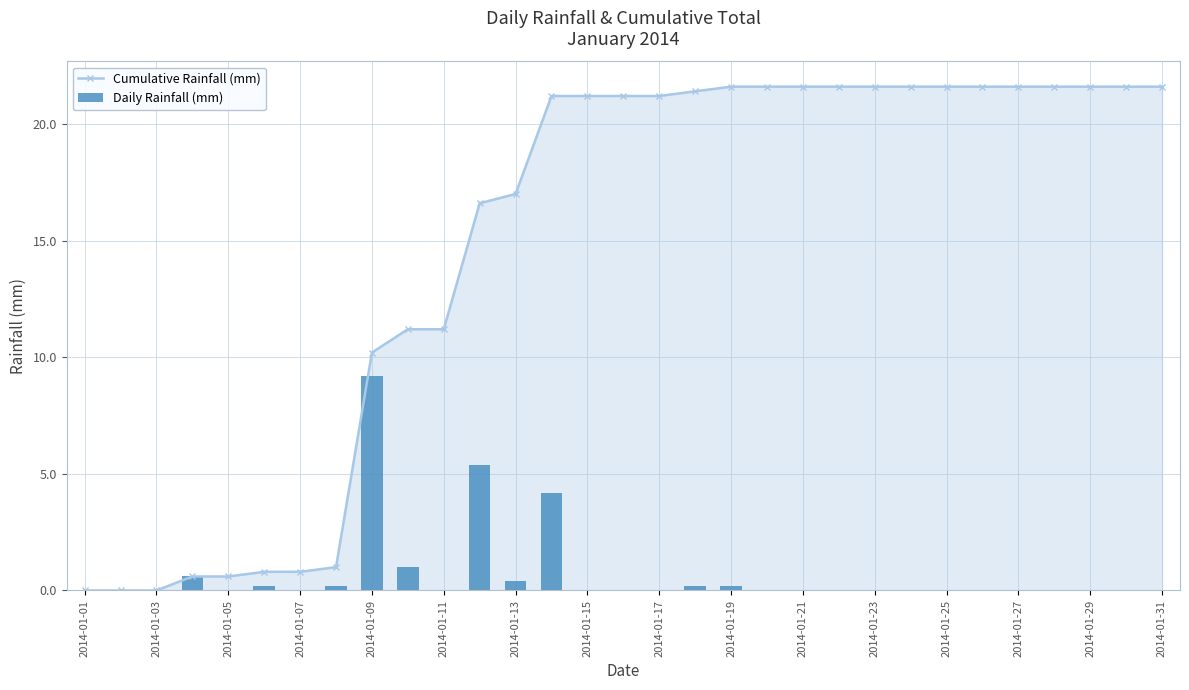

What is the highest value of the Cumulative Rainfall (mm) series?

21.6